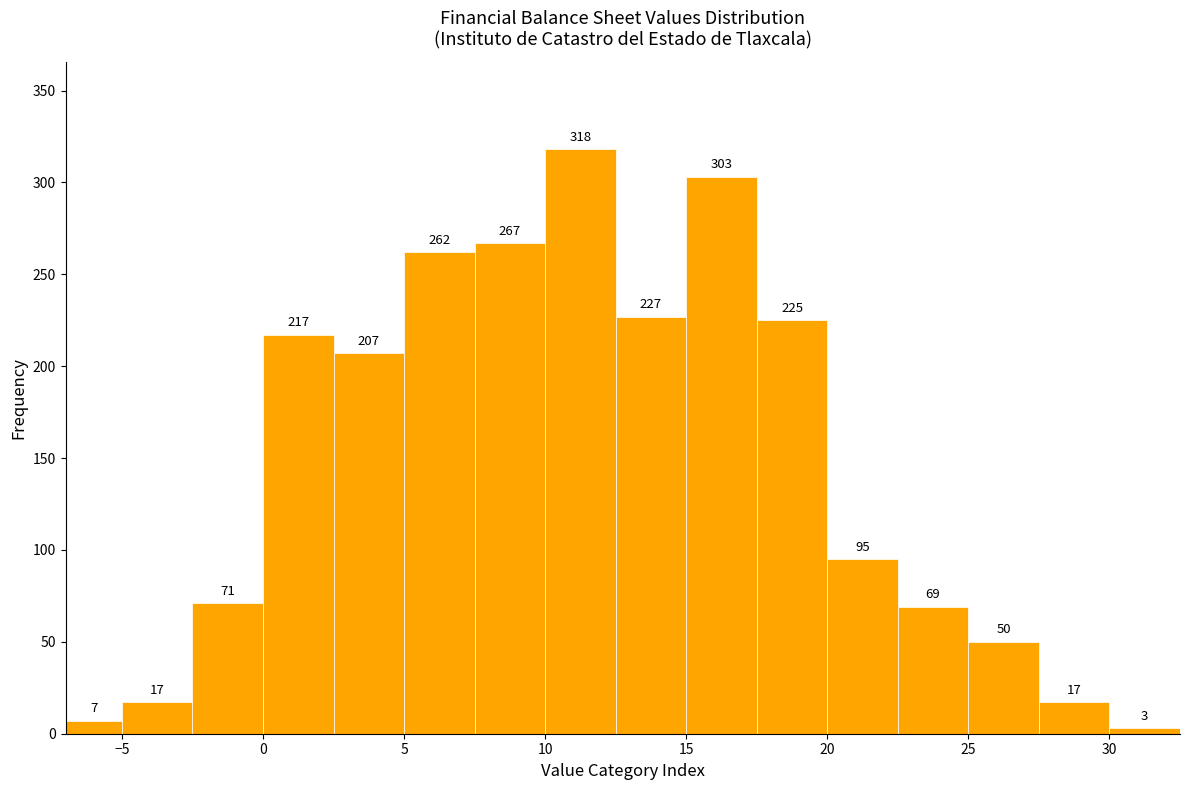

What is the height of the bar covering 5.0 to 7.5 on the x-axis?

262